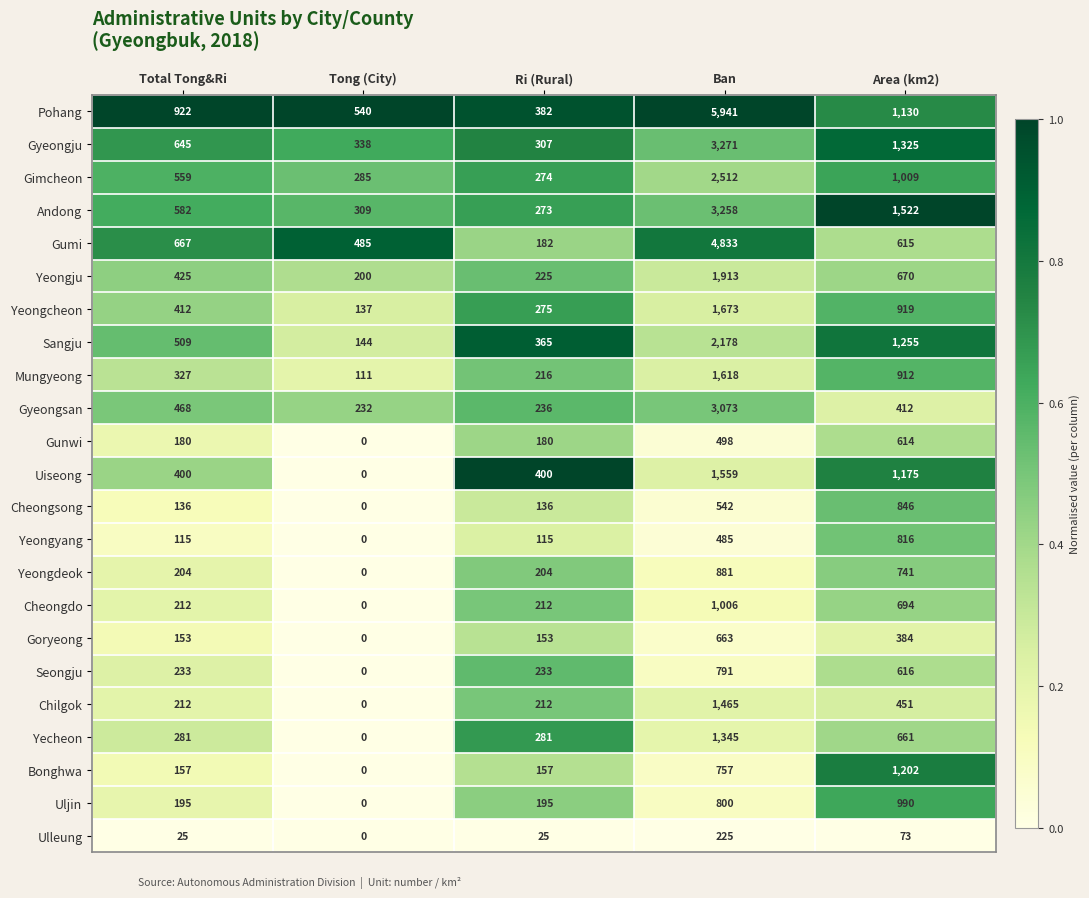

At which label does Gyeongsan reach its peak?

Ban